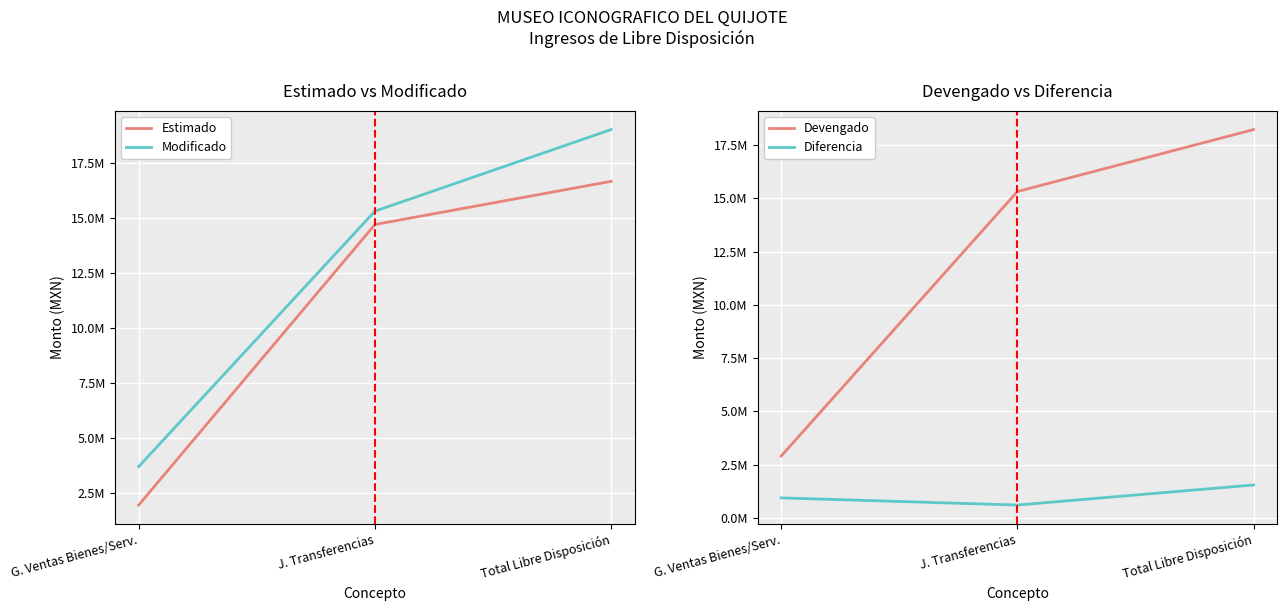

What is the greatest value displayed?

19032605.7